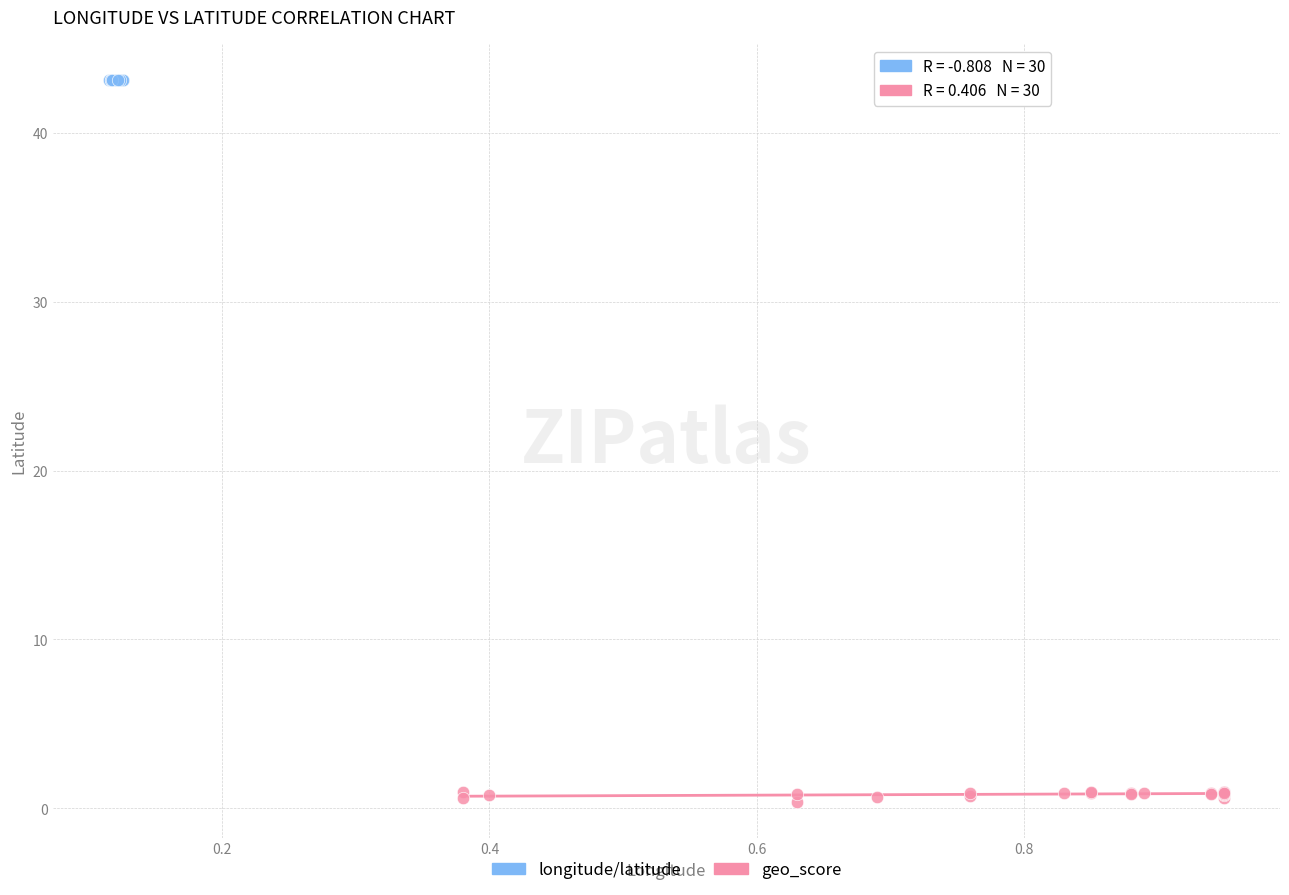

Which series has the largest Y range (max minus min)?

geo_score